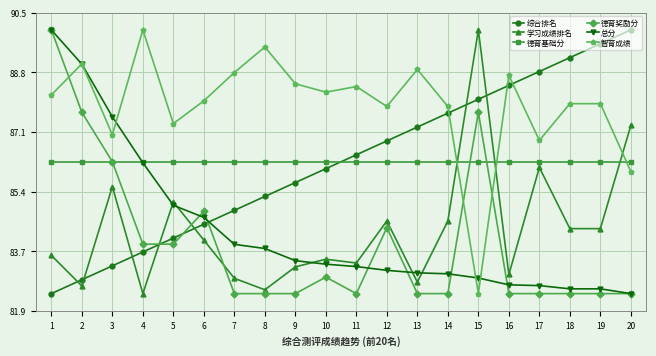

What is the value of the 智育成绩 point at the 6th from the left?

88.0